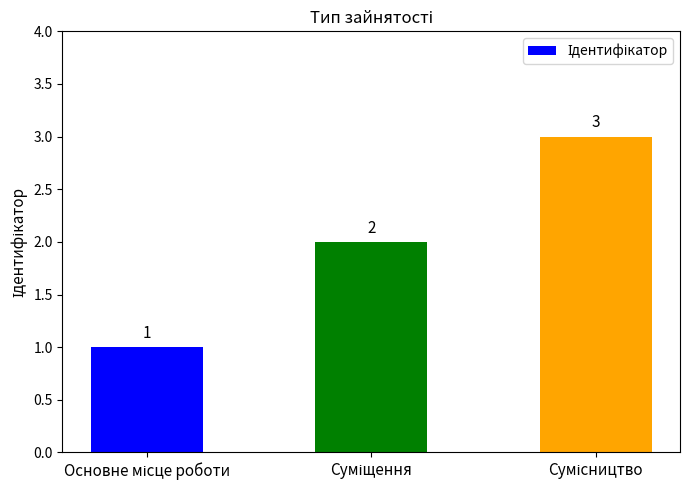

What is the sum of all values?

6